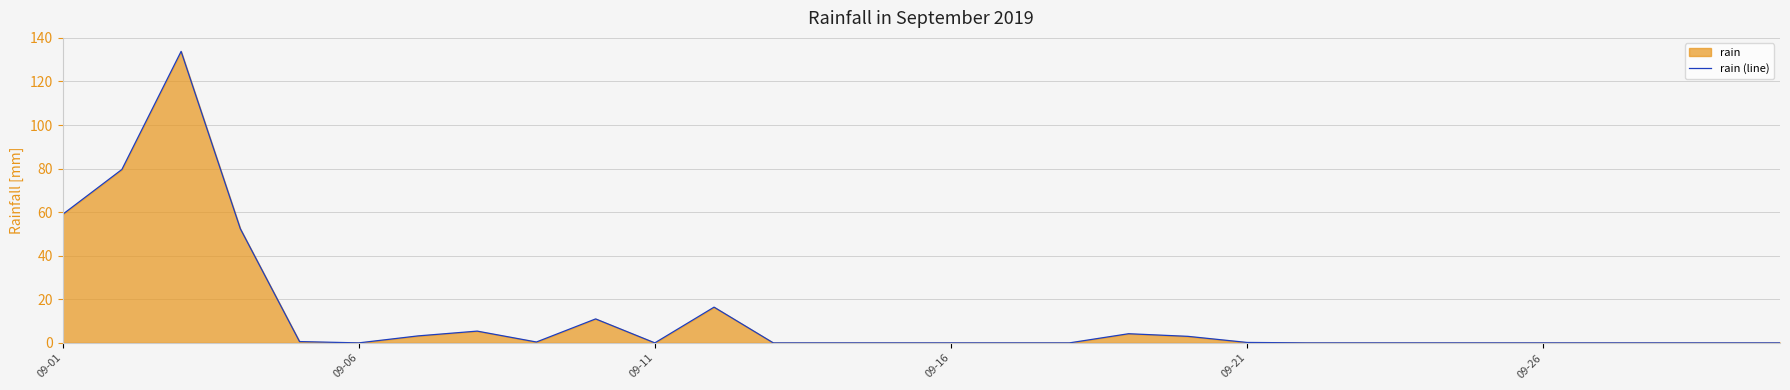

What is the difference between the maximum and minimum values?

133.8